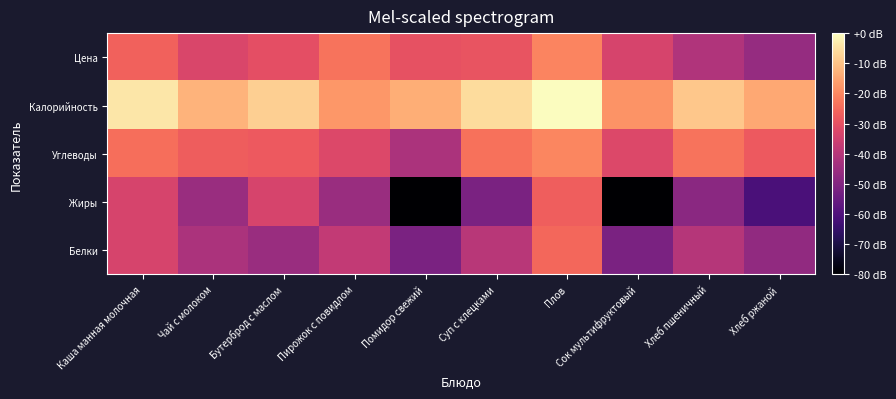

Which label corresponds to the smallest value in the chart?

Помидор свежий